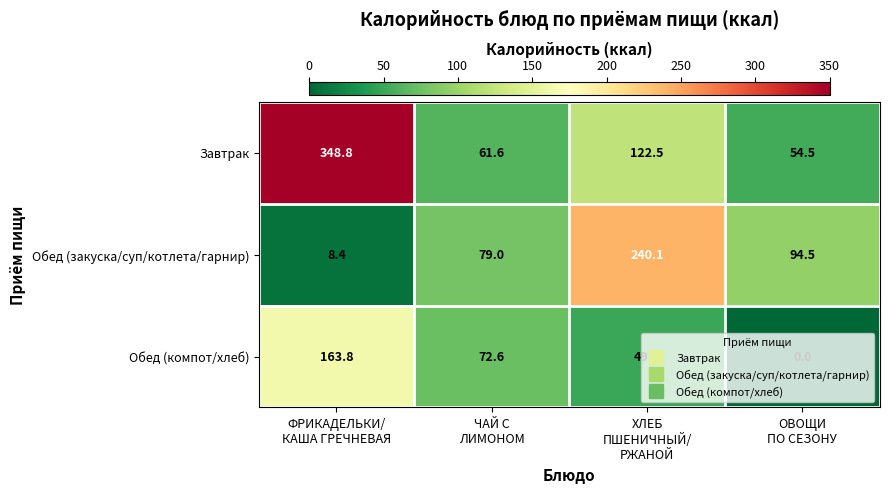

What is the greatest value displayed?

348.8